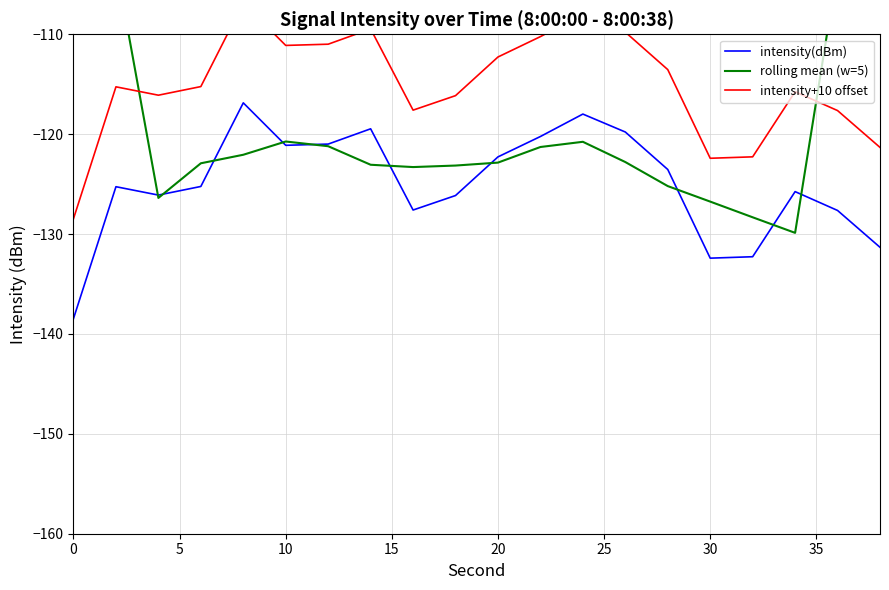

Does the chart display data point markers on the line(s)?

No